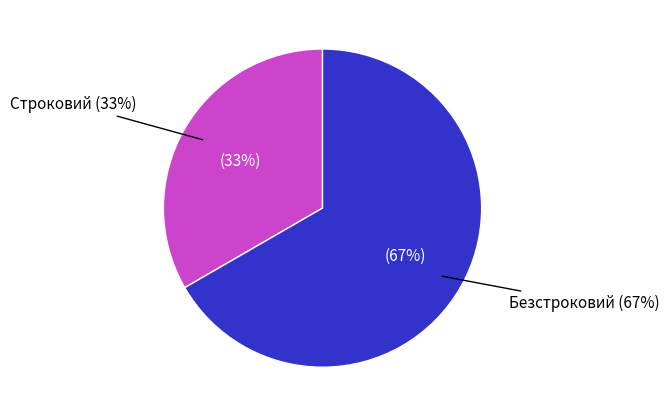

Is there any slice that represents more than half of the pie?

Yes